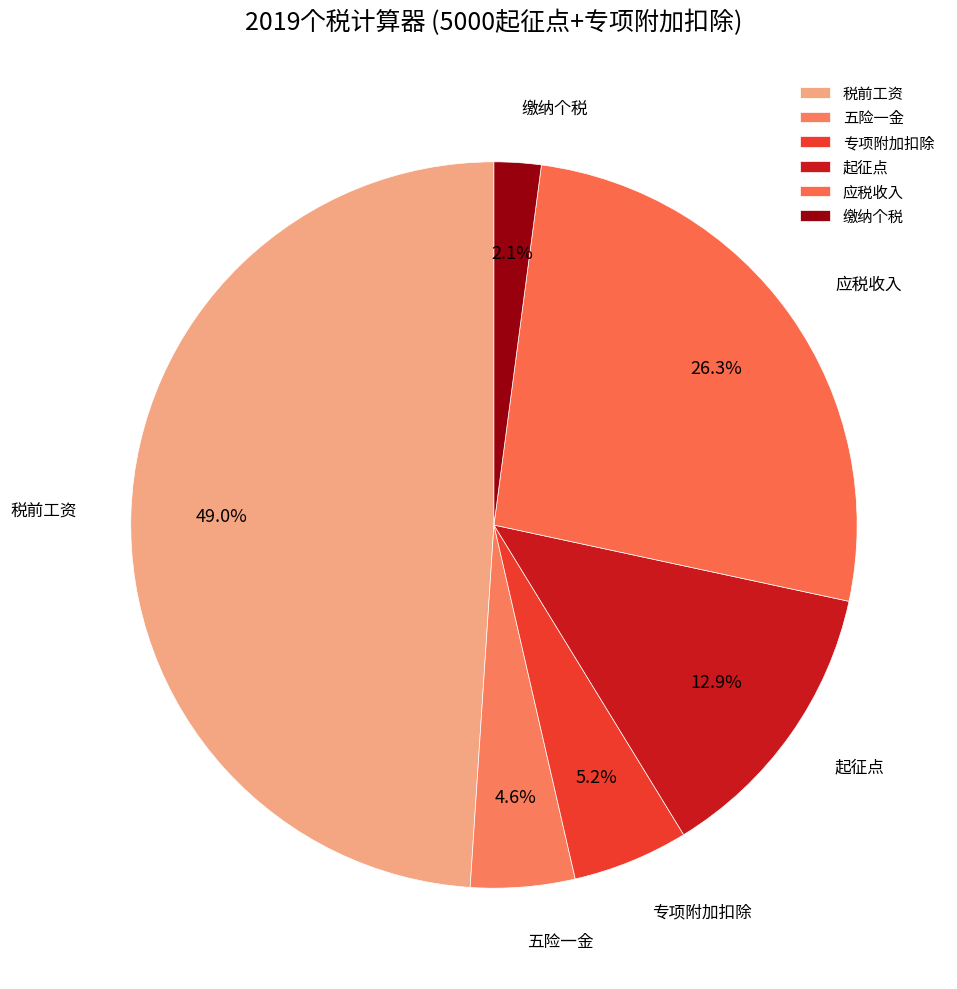

What is the smallest slice in the pie chart?

缴纳个税